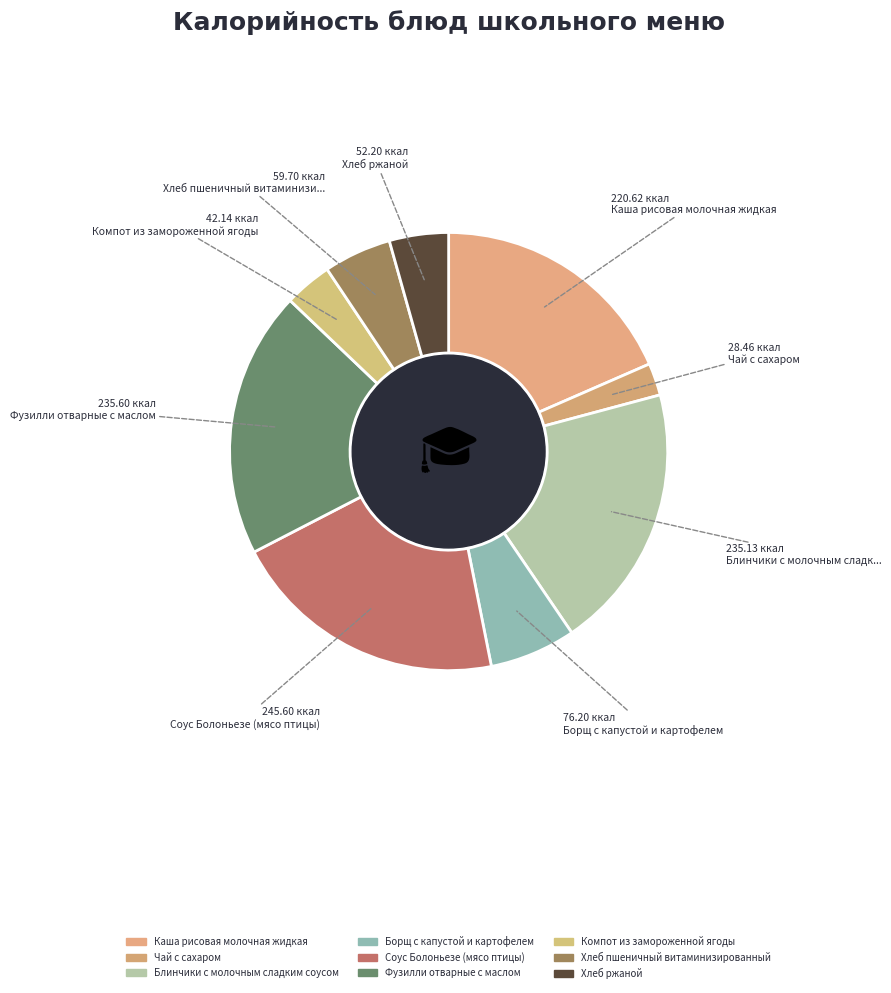

How many slices are in this pie chart?

9